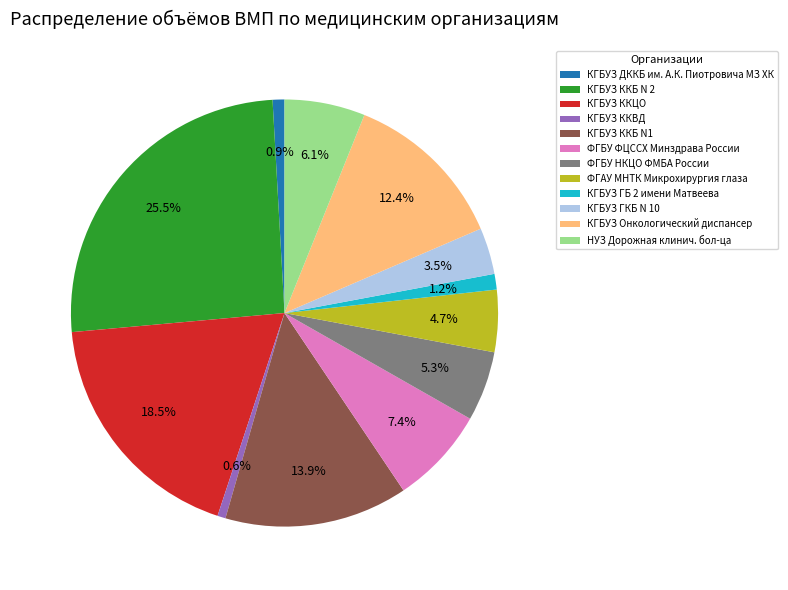

True or false: КГБУЗ ККВД accounts for 1% of the total.

True